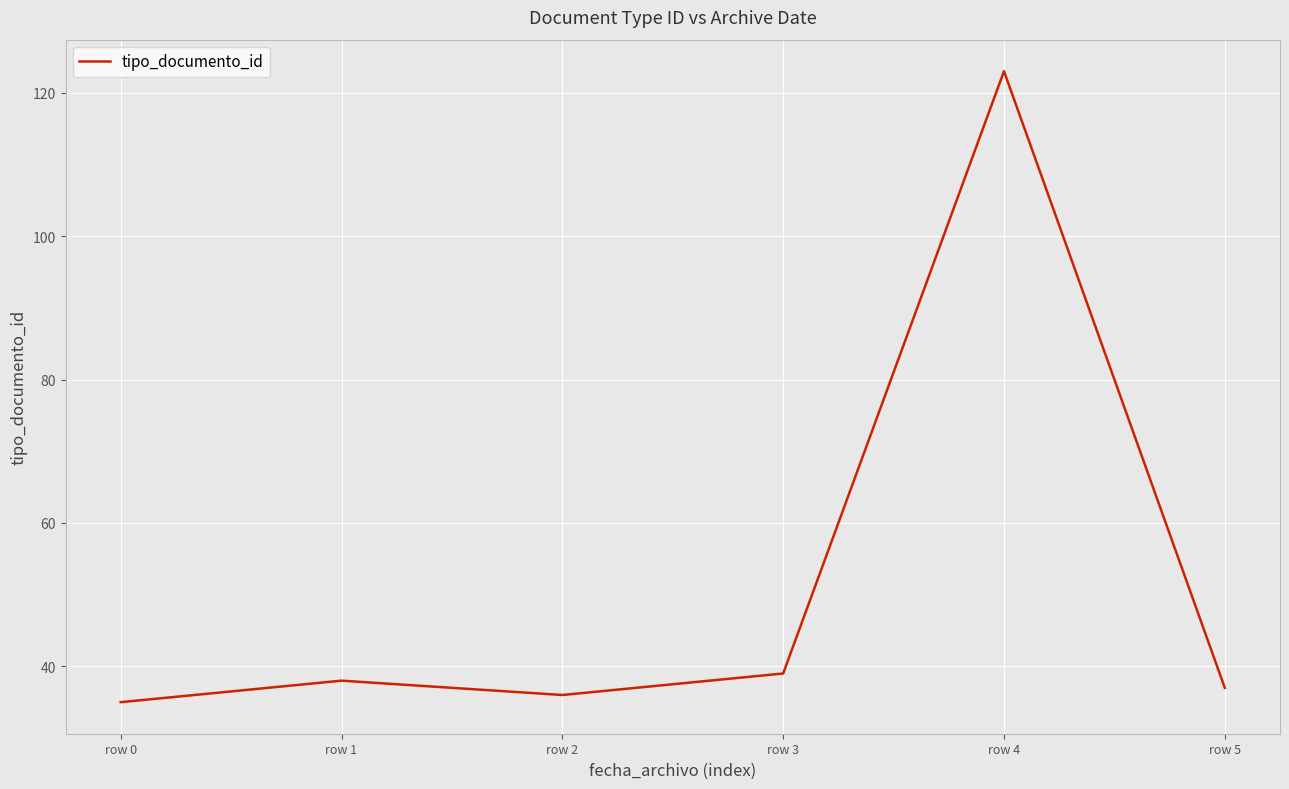

How many values are below 38?

3